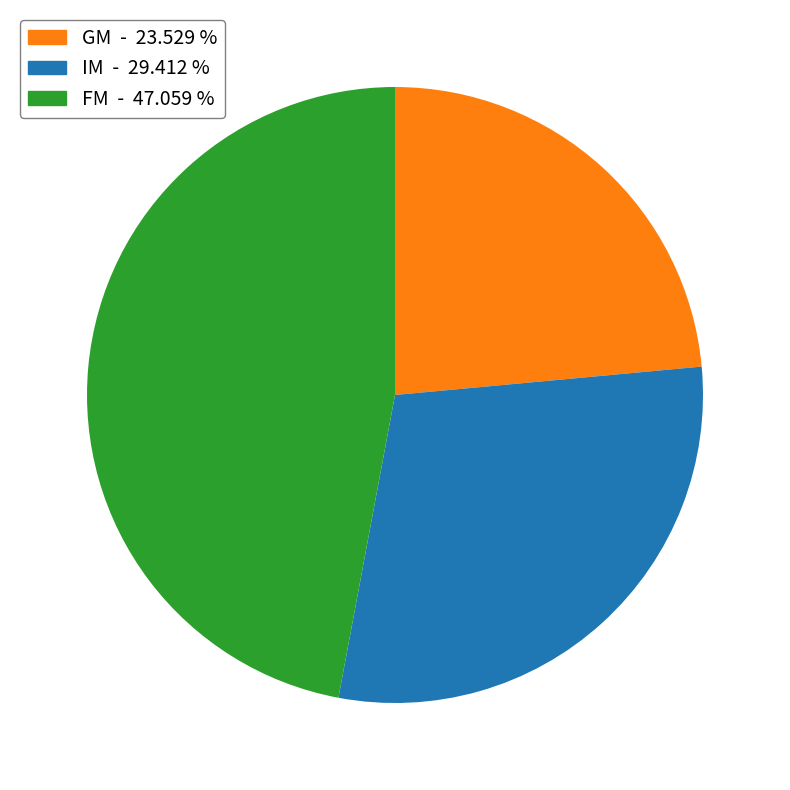

What is the smallest slice in the pie chart?

GM